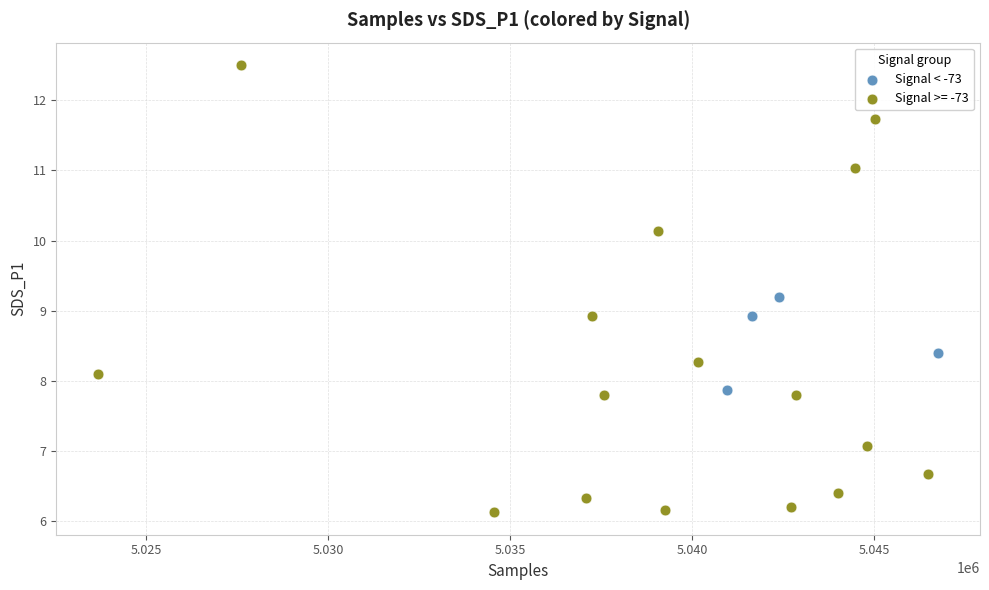

Which series has the largest Y range (max minus min)?

Signal >= -73